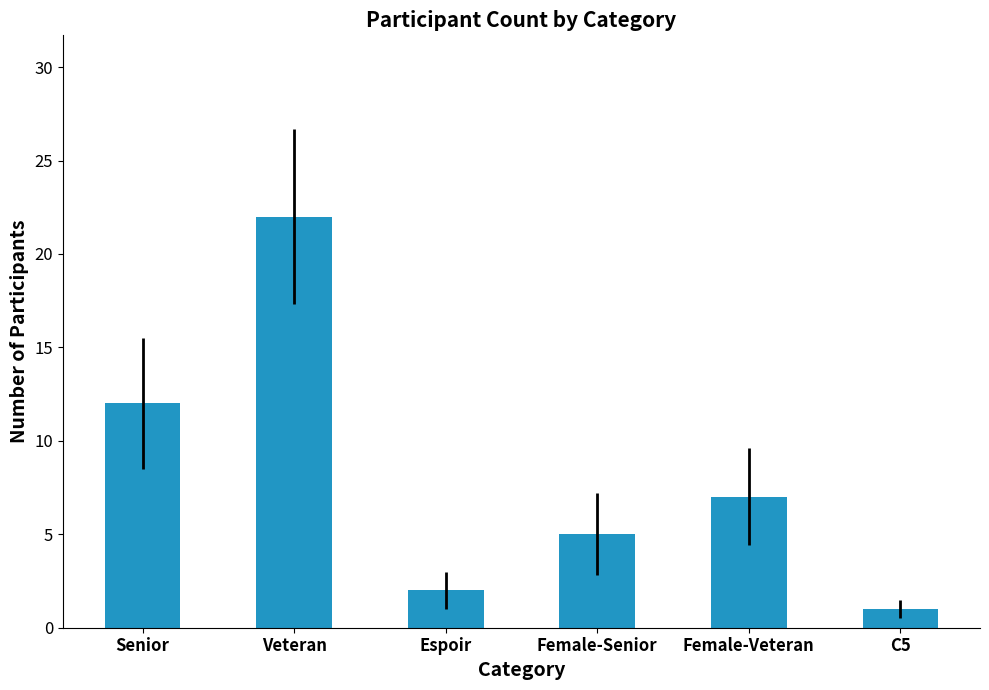

Which category has the highest value across all series?

Veteran